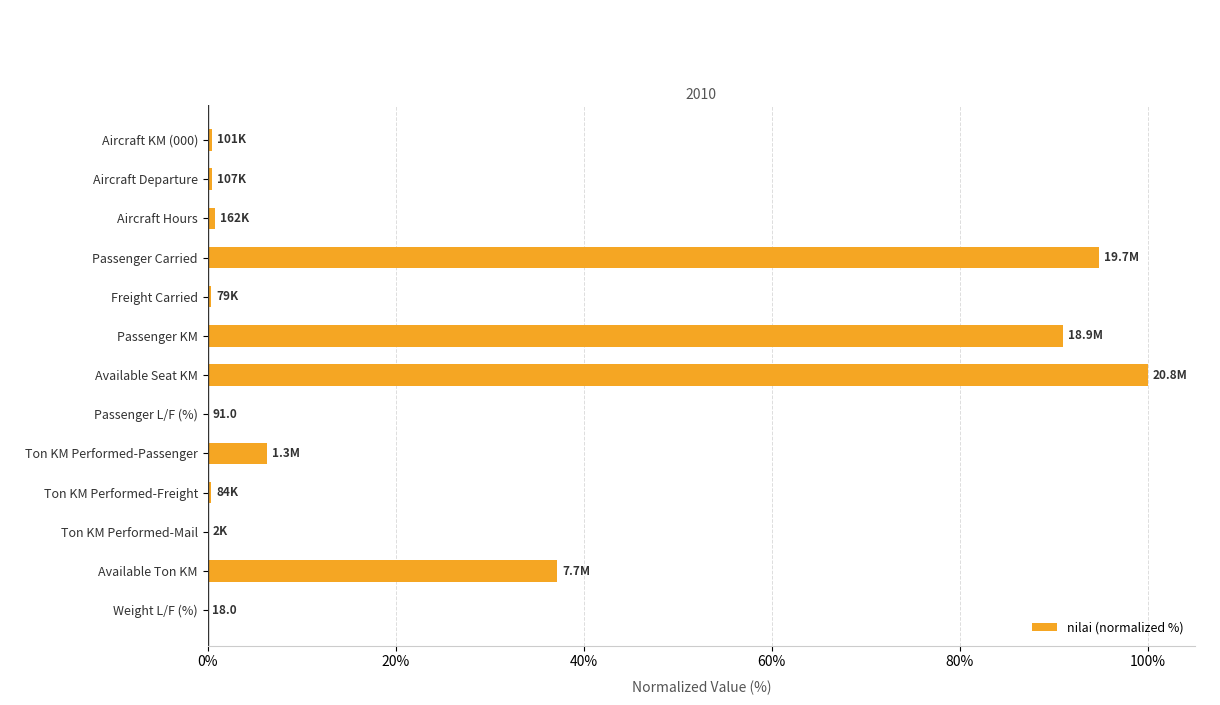

Where is the data nearest to the value 50?

Available Ton KM